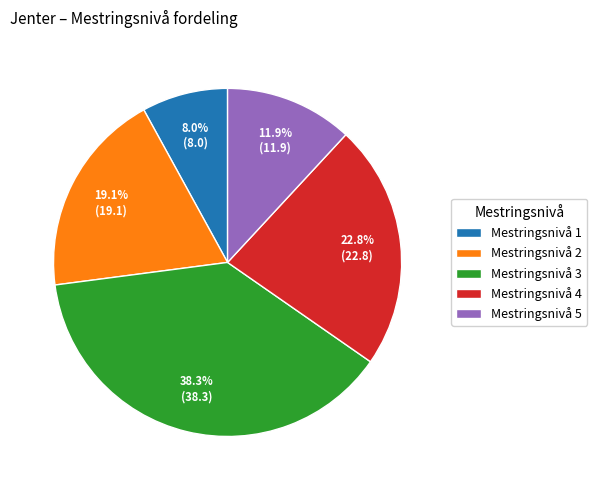

To the nearest percent, what is the average slice percentage?

20%